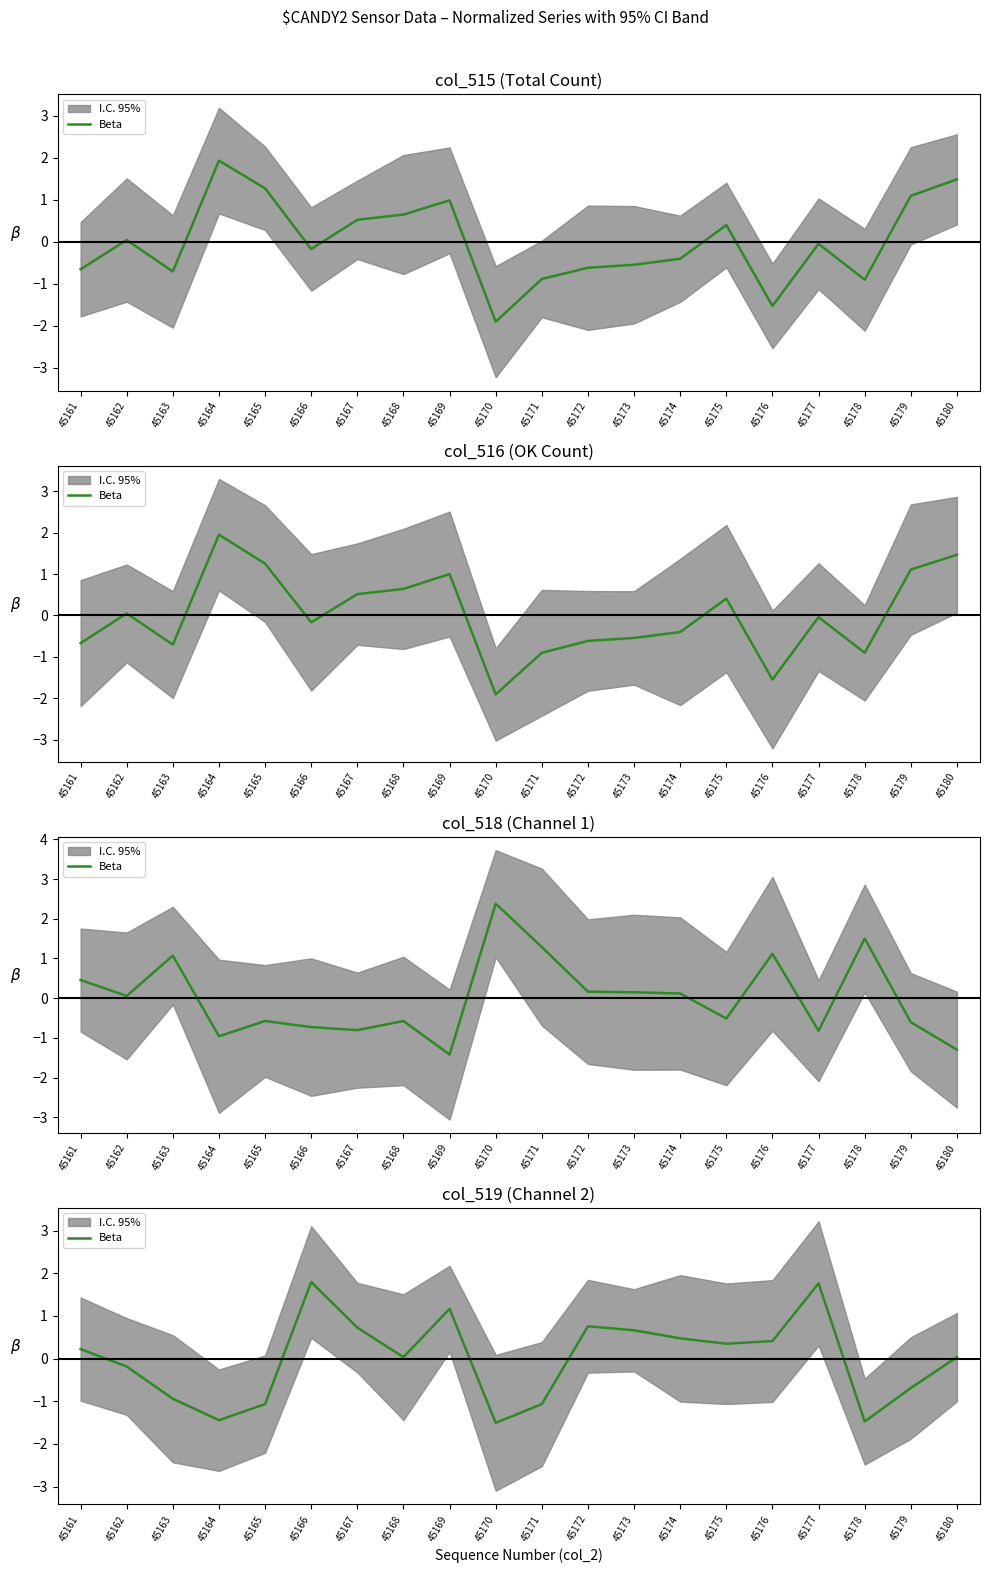

True or false: the data shows -1.5 at 45178.

True